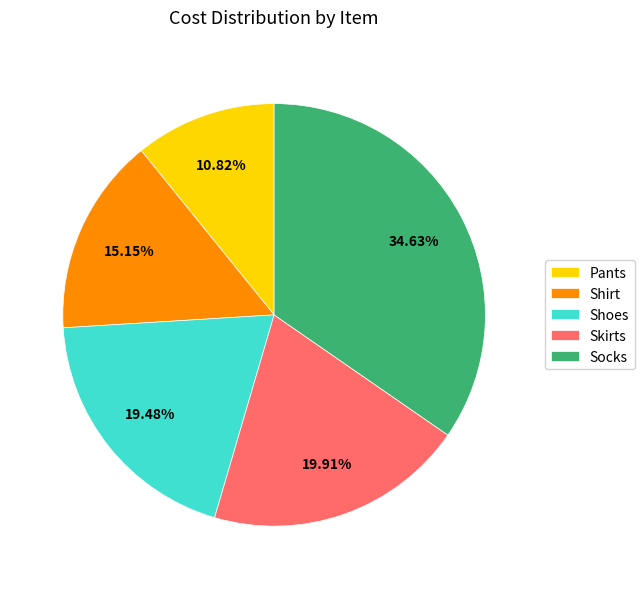

To the nearest percent, what percentage of the pie is Pants?

11%